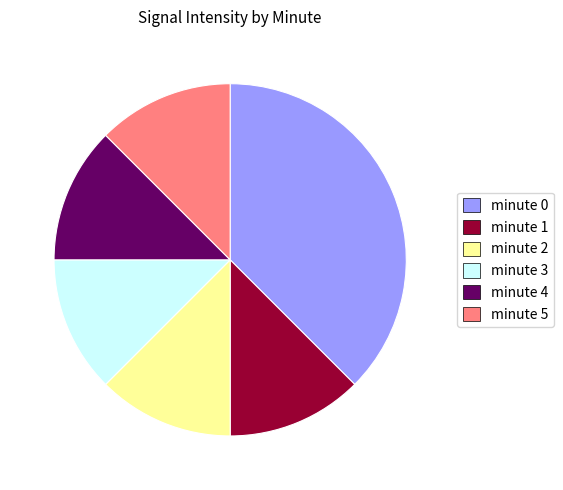

What is the largest slice in the pie chart?

minute 0